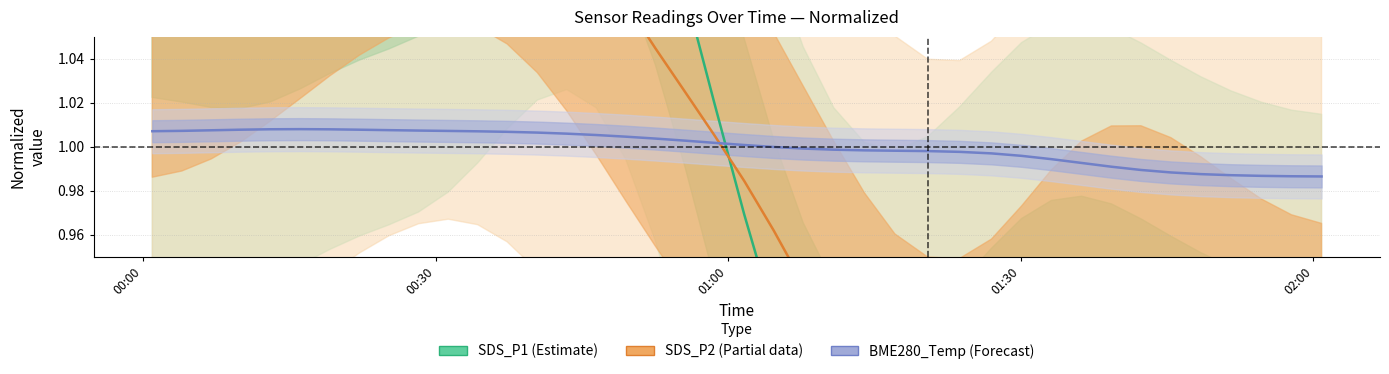

Where does the SDS_P1 (Estimate) series first go above 1?

00:00